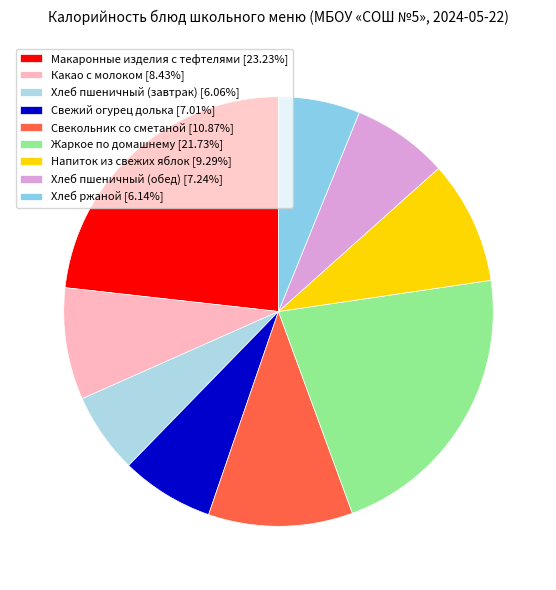

What portion of the pie excludes Свежий огурец долька?

93.0%